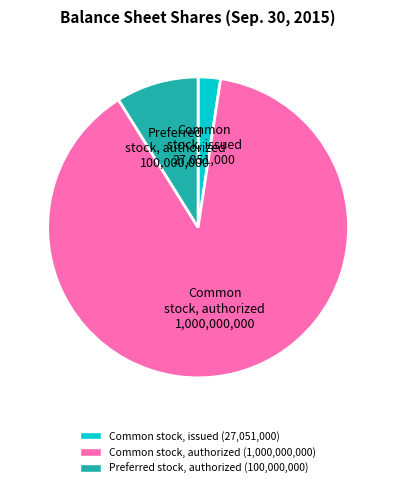

Is Common stock, authorized the majority of the pie?

Yes